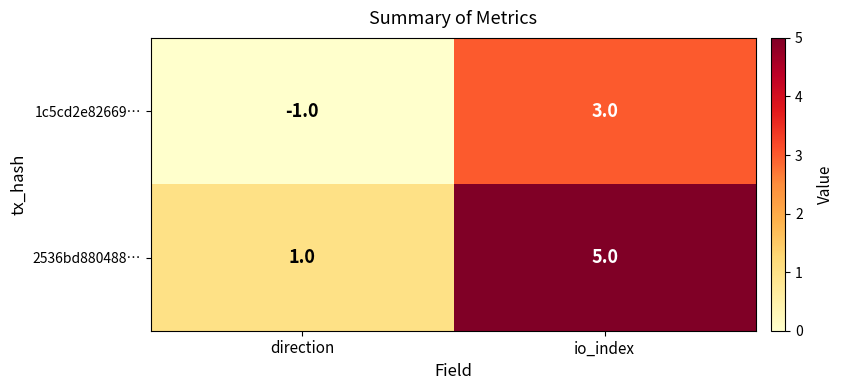

Reading left to right, transcribe all the data shown in this chart.

1c5cd2e82669…: direction=-1	io_index=3
2536bd880488…: direction=1	io_index=5